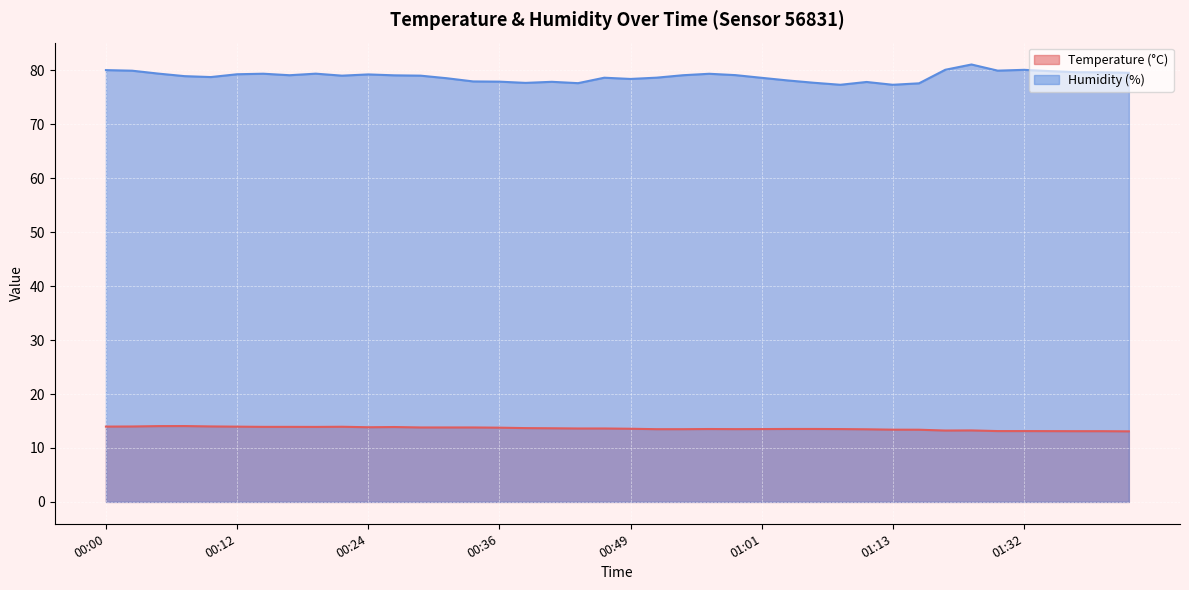

Which label corresponds to the largest value in the chart?

01:24